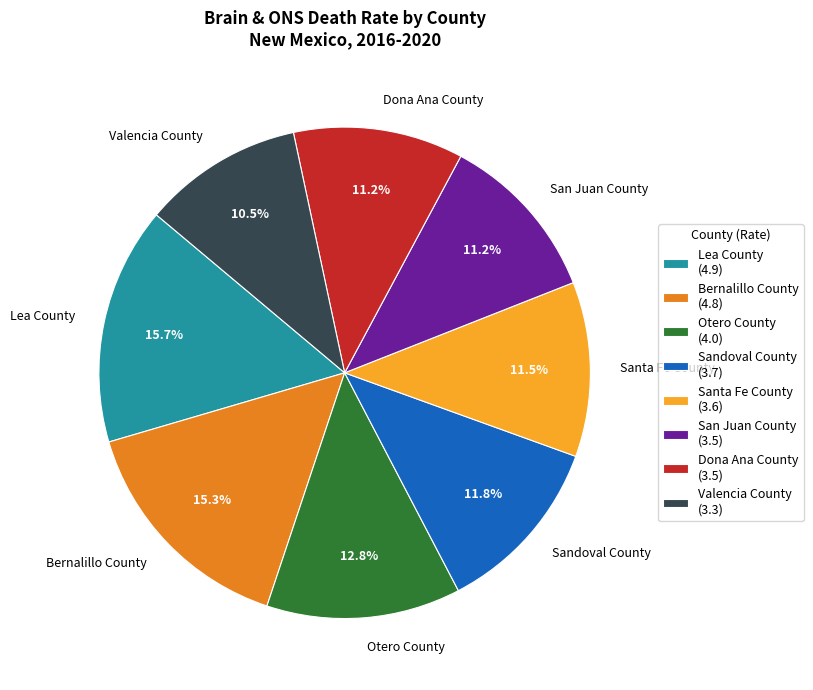

What percentage is the Bernalillo County slice, to the nearest percent?

15%